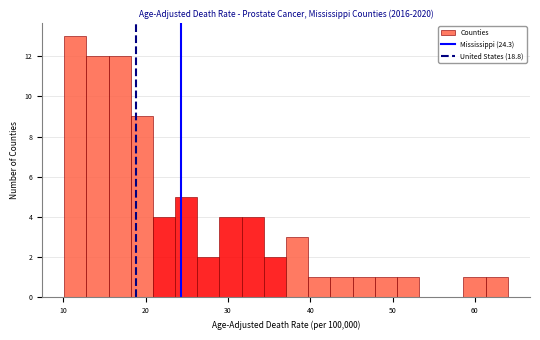

Read against the x-axis, roughly where is the centre of the tallest bar?

11